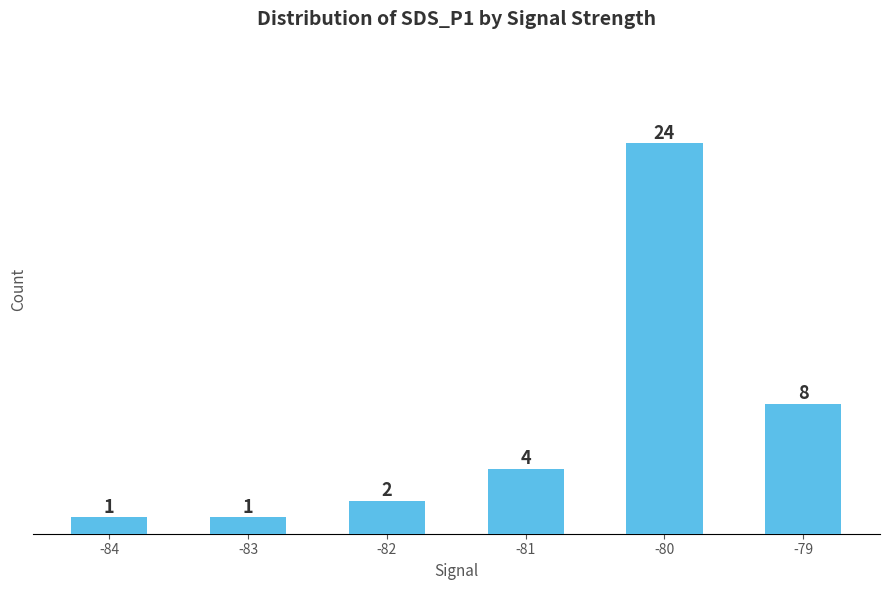

Where is the data nearest to the value 12?

-79